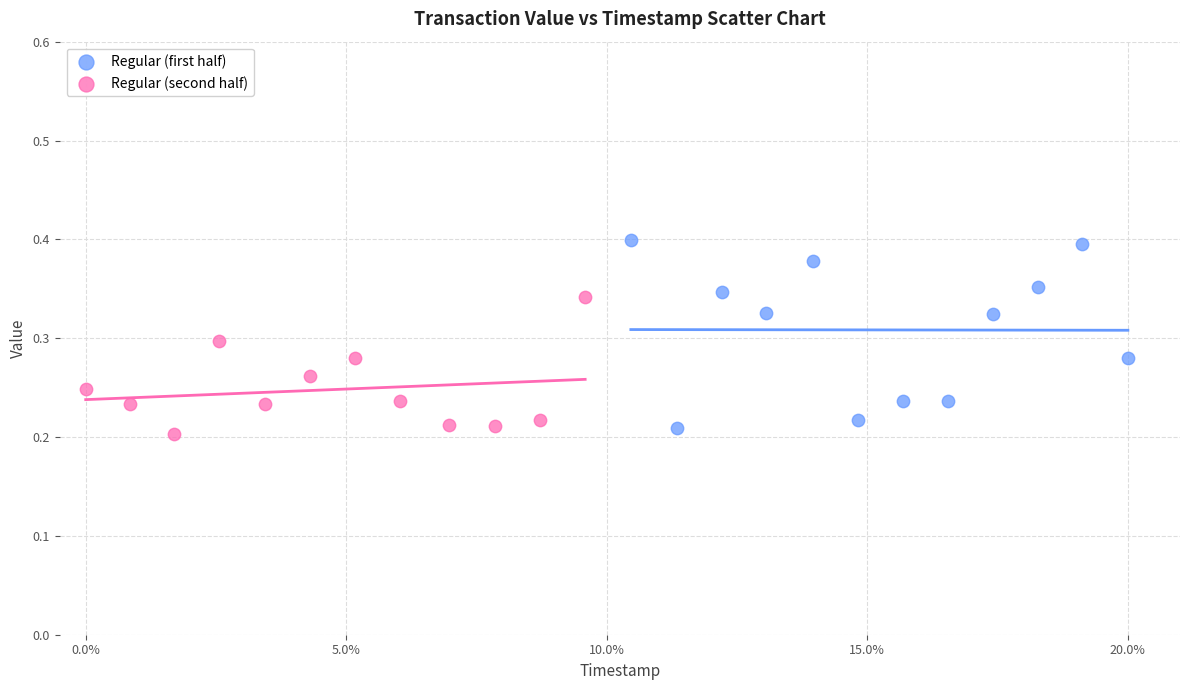

Which series reaches the maximum Y coordinate?

Regular (first half)